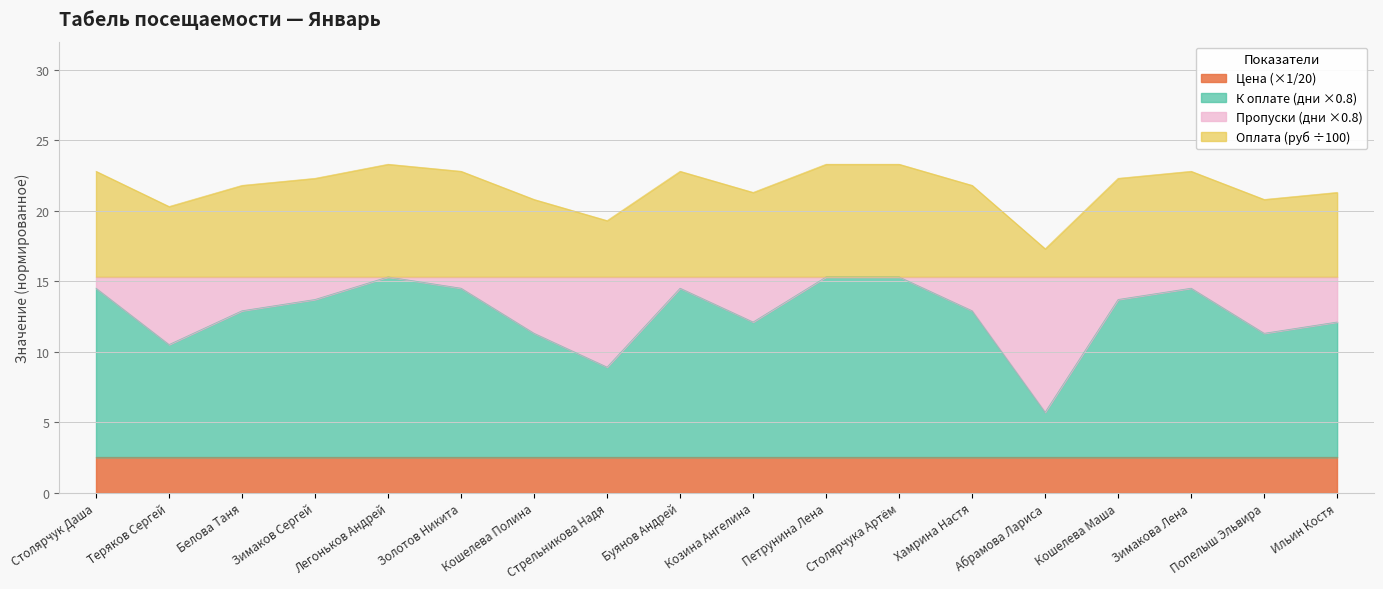

What position from the left is Абрамова Лариса?

14